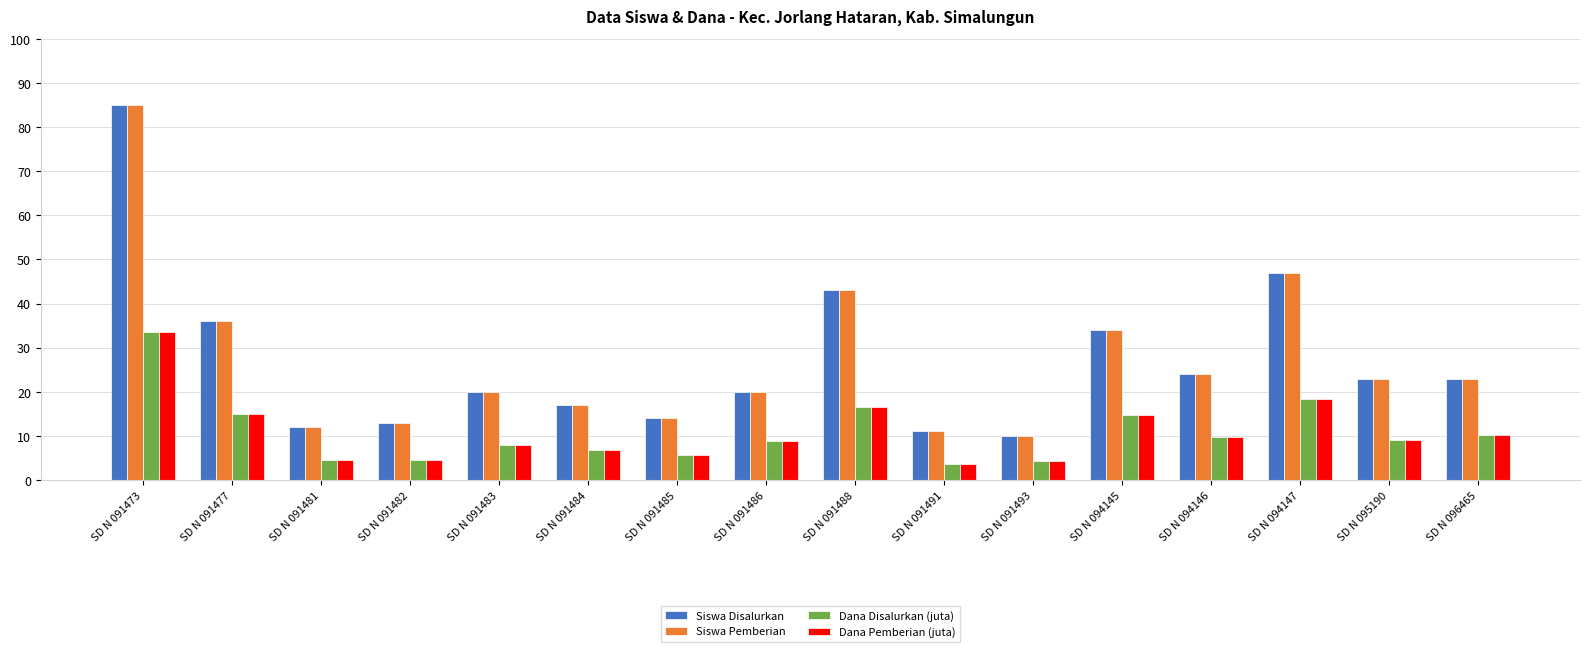

What is the maximum value for Dana Disalurkan (juta)?

33.5